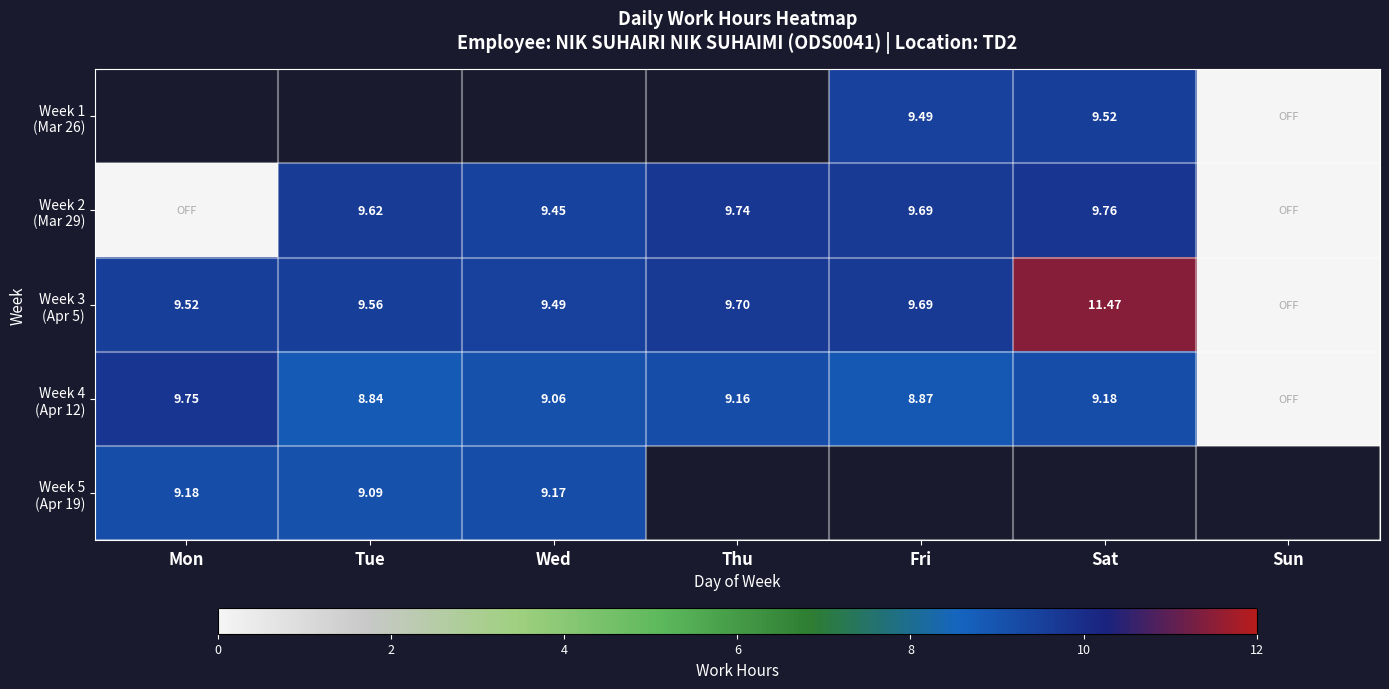

Which label corresponds to the smallest value in the chart?

Sun